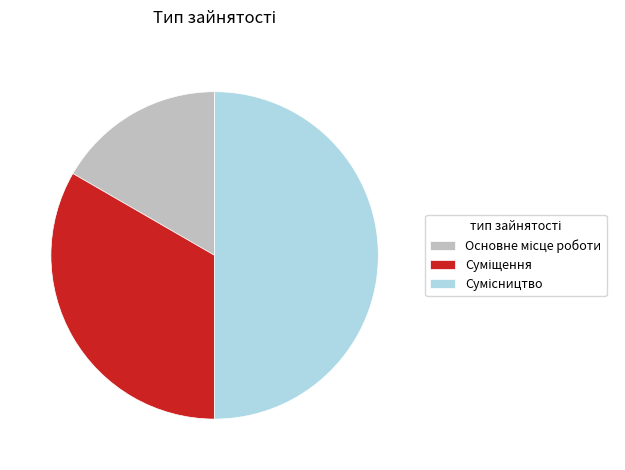

How many slices are in this pie chart?

3